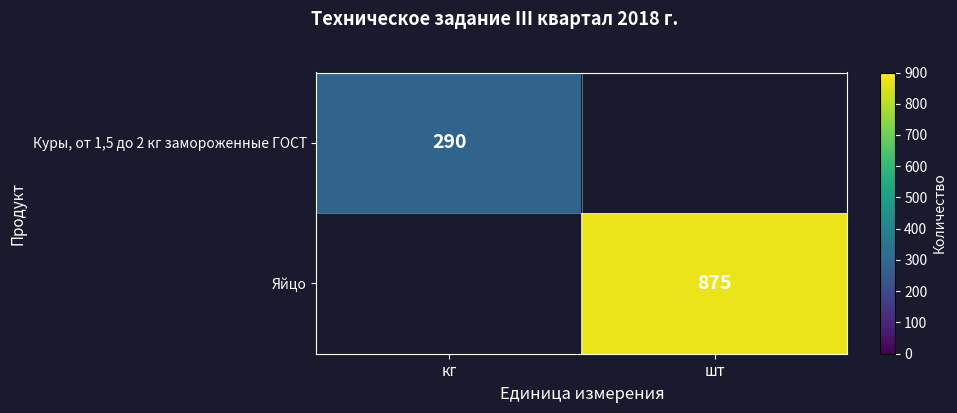

Is it true that Яйцо equals 1369 at шт?

False